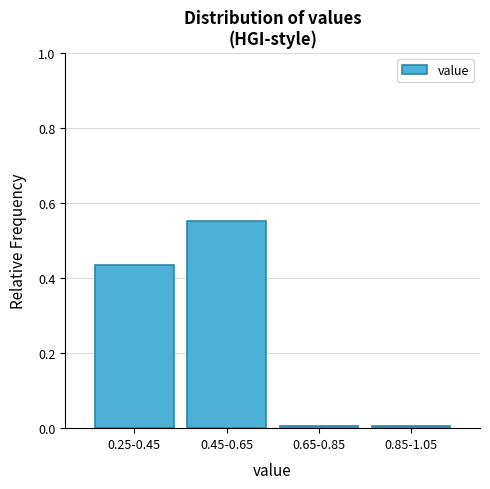

Is it true that the value at 0.65-0.85 is 0.0?

True